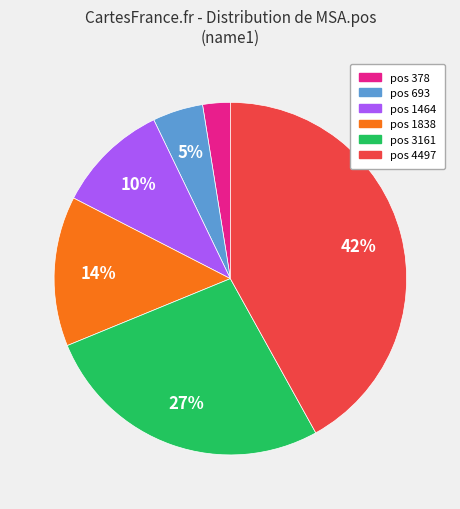

Does any single category account for the majority?

No